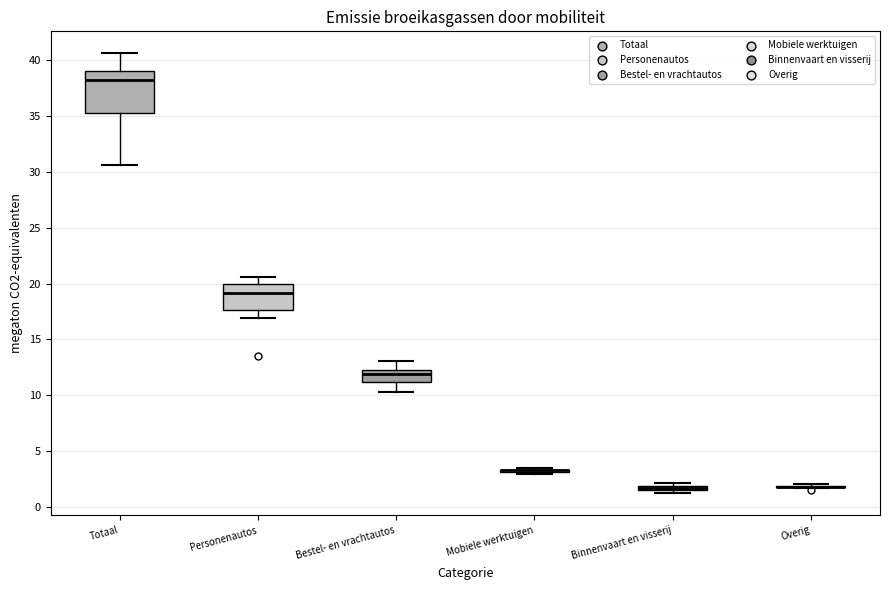

Comparing the boxes themselves (not the whiskers), which one is the tallest?

Totaal